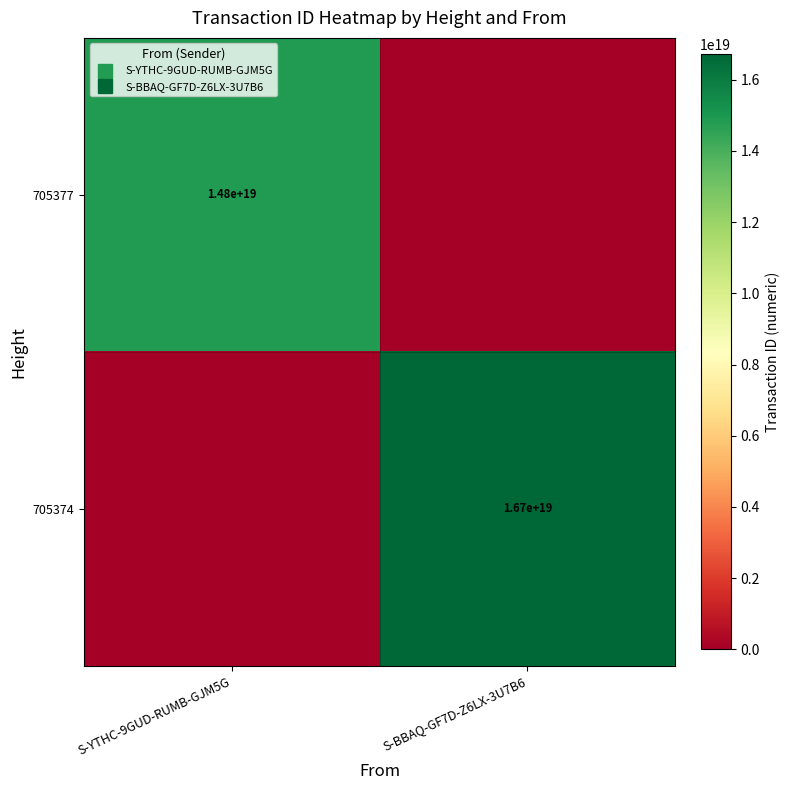

Rank the categories by 705377 value from lowest to highest.

S-BBAQ-GF7D-Z6LX-3U7B6, S-YTHC-9GUD-RUMB-GJM5G